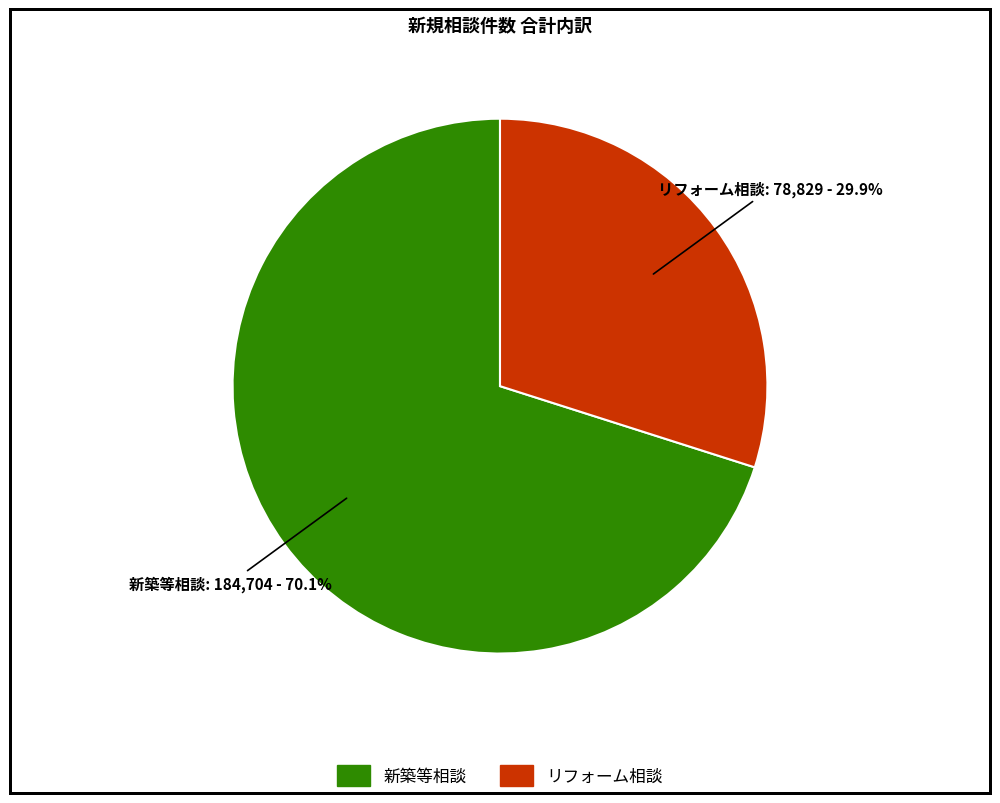

What percentage is the リフォーム相談 slice, to the nearest percent?

30%